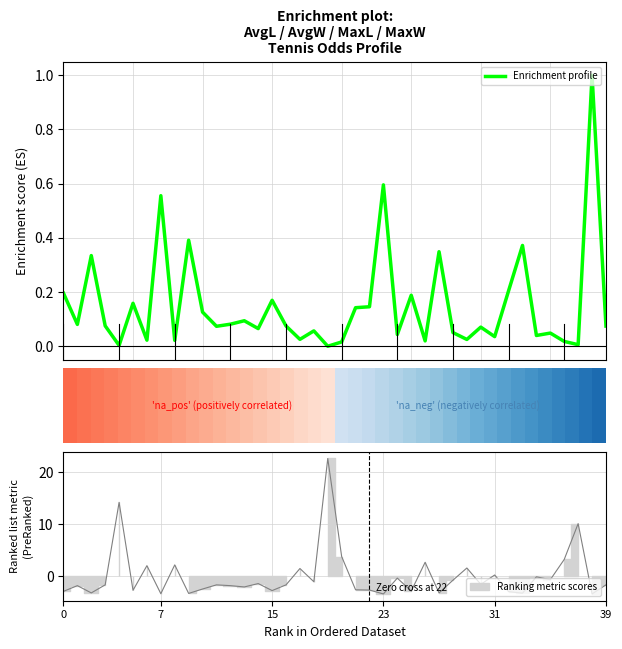

The value at 39 is 0.1. True or false?

True